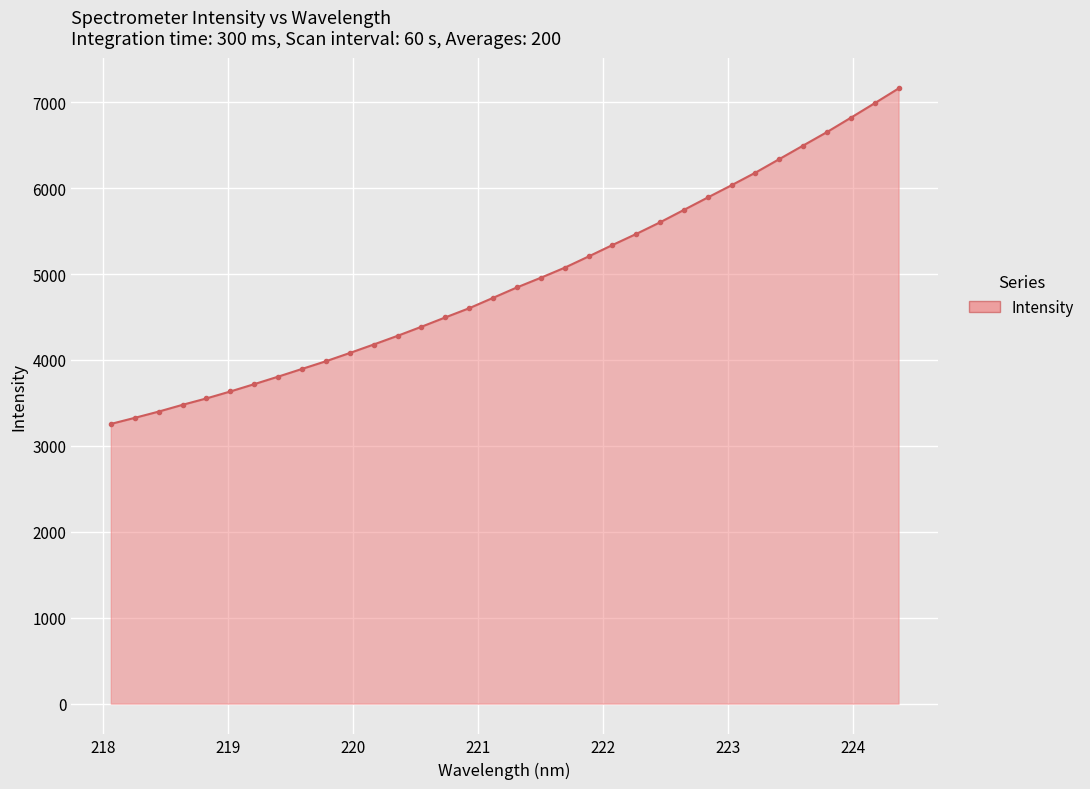

How many lines are shown in the chart?

1